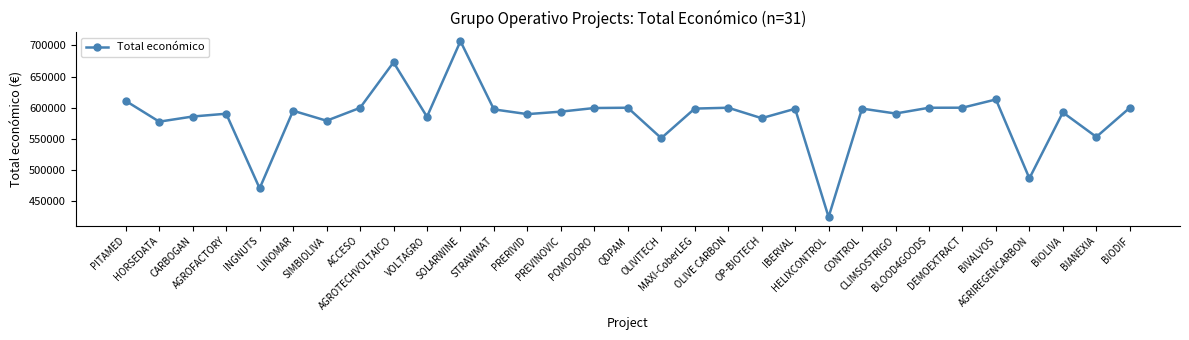

Is this an area chart (filled region under the line)?

No